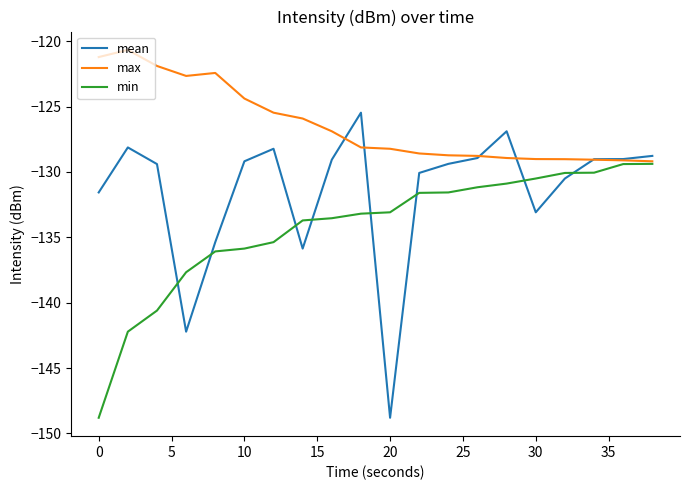

Which series has the largest total across all categories?

max